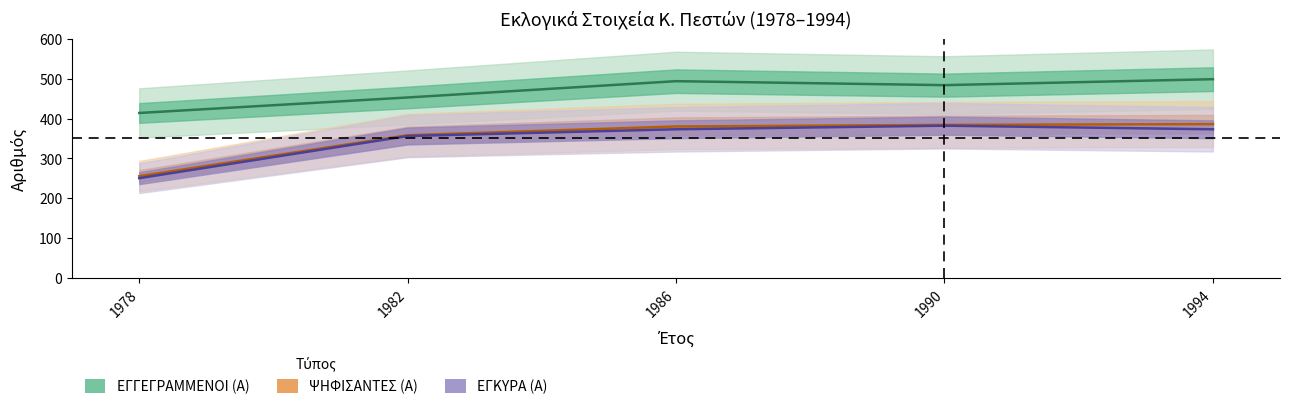

The ΕΓΓΕΓΡΑΜΜΕΝΟΙ (Α) series shows 773 at 1990. True or false?

False